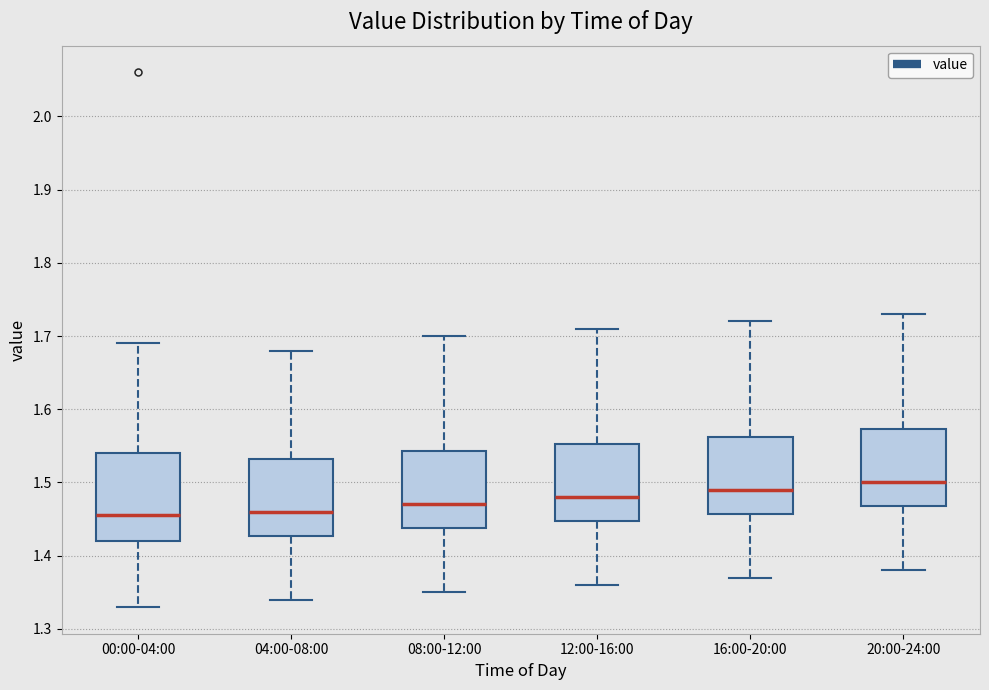

Comparing the boxes themselves (not the whiskers), which one is the tallest?

00:00-04:00